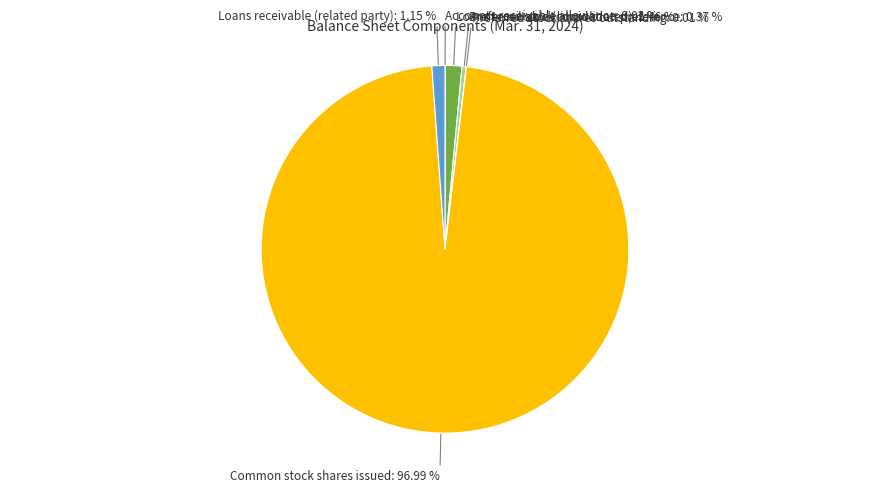

To the nearest percent, what is the average slice percentage?

17%